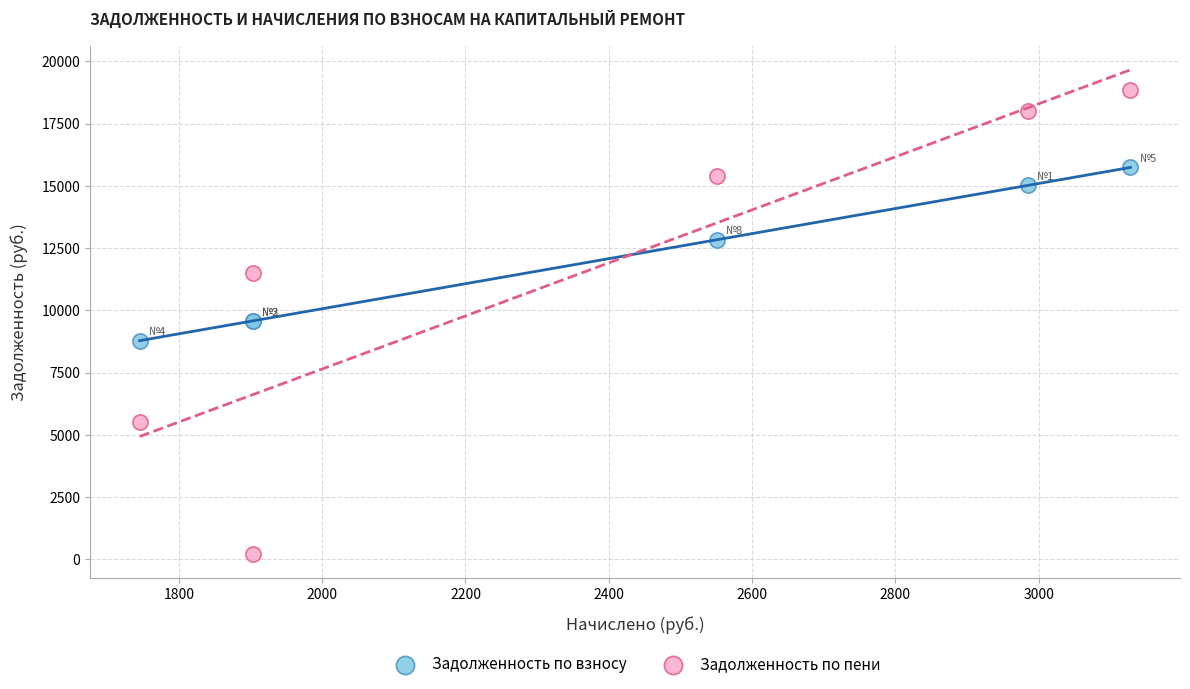

Which series contains the lowest Y value?

Задолженность по пени